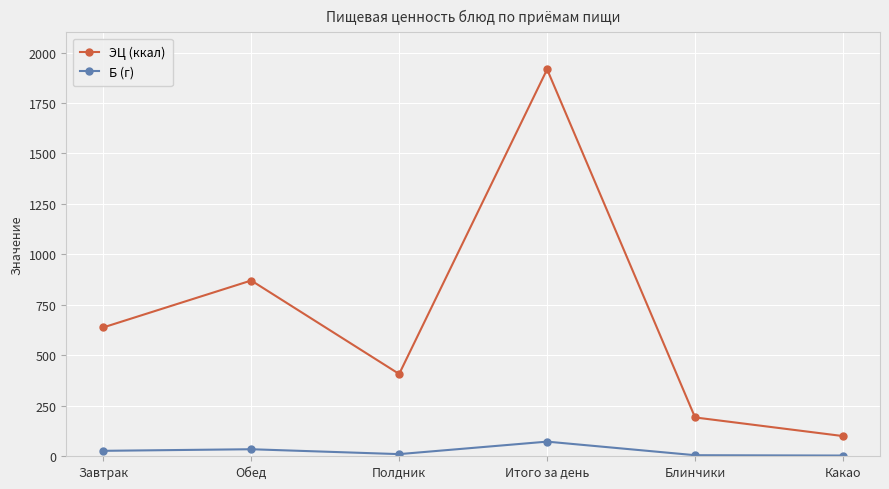

What is the spread (max minus min) of values at Итого за день?

1844.0